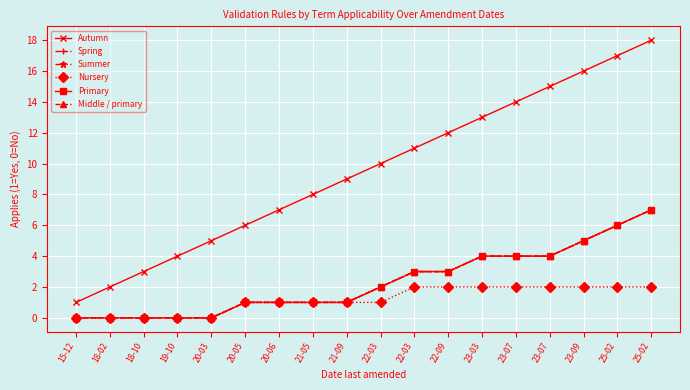

At which label is Autumn closest to 9?

21-09